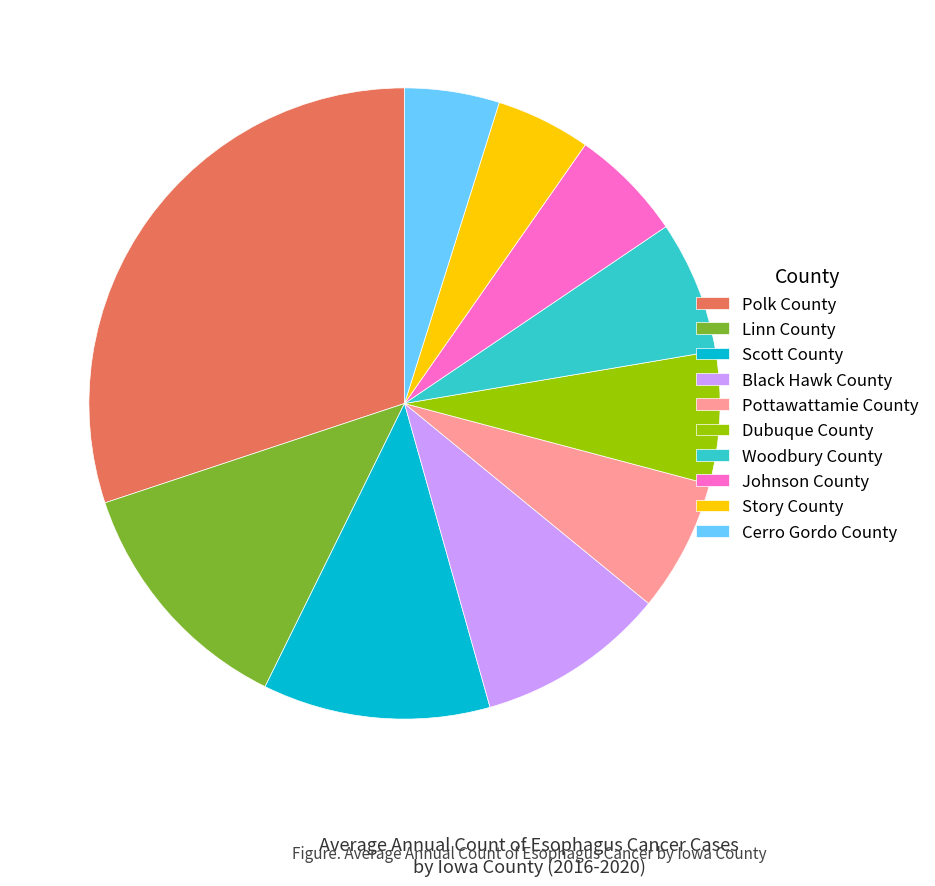

How many segments does this pie chart have?

10